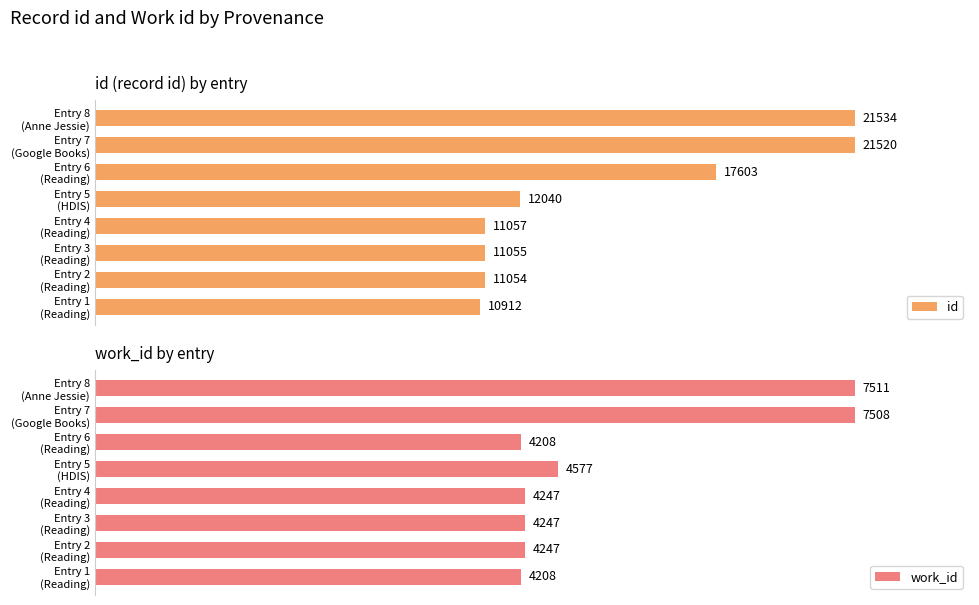

How many values in the work_id series are below 4247?

2